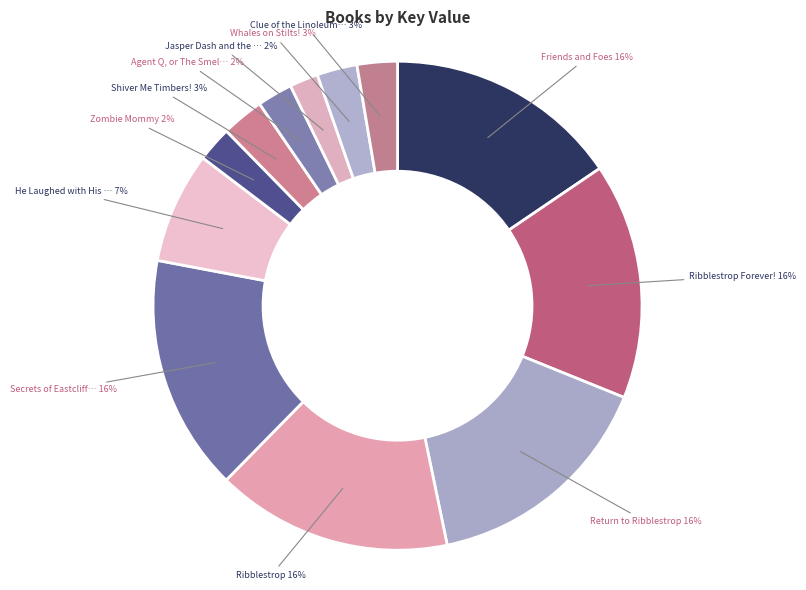

How many slices are in this pie chart?

12